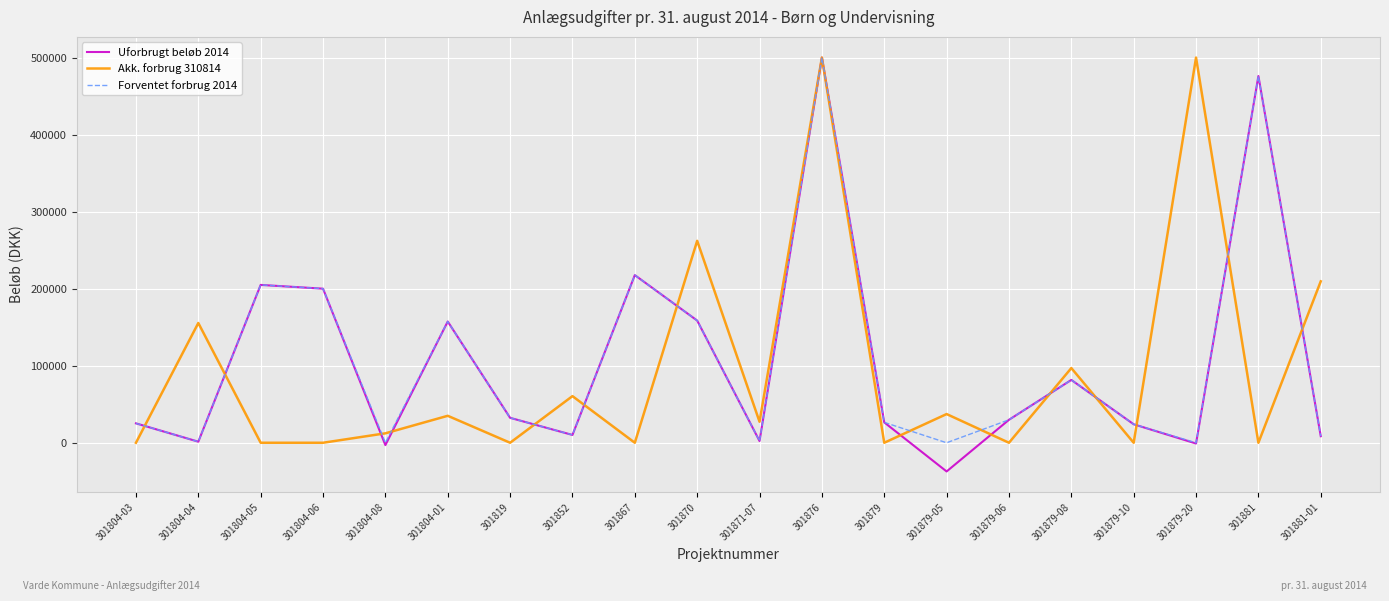

True or false: Akk. forbrug 310814 and Uforbrugt beløb 2014 cross at least once.

True